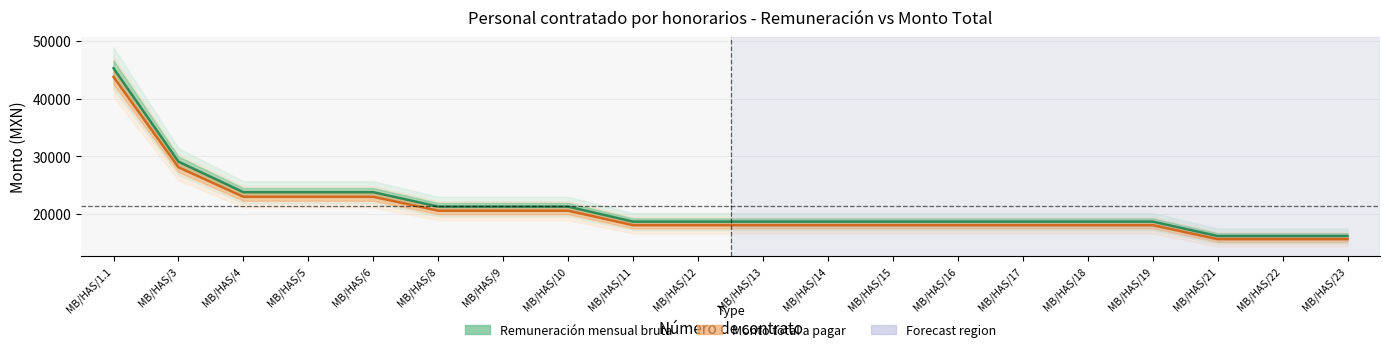

The value of Remuneración mensual bruta at MB/HAS/3 is 29100.0. True or false?

True